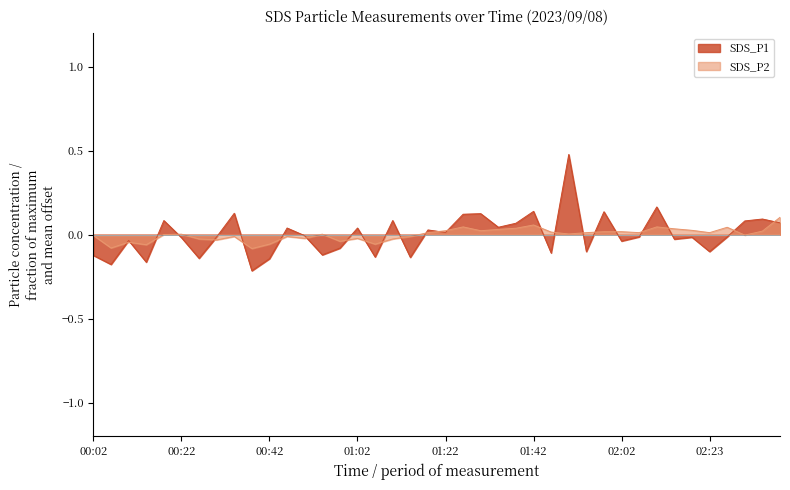

How many interior local valleys does the SDS_P1 series have?

14